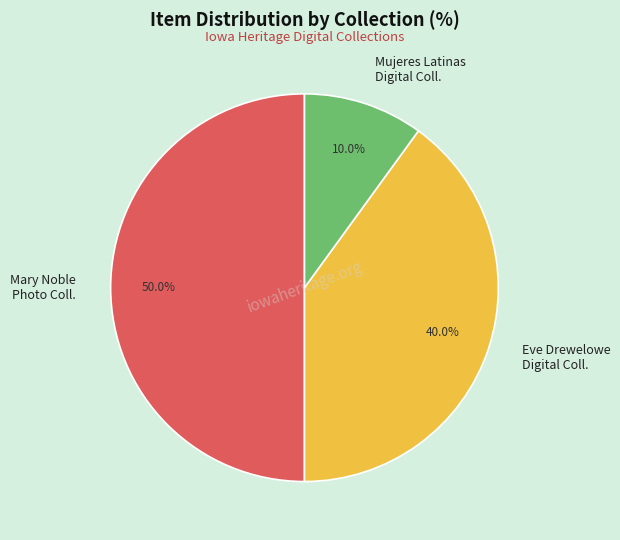

What is the ratio of the value at Eve Drewelowe Digital Coll. to the value at Mujeres Latinas Digital Coll.?

4.0